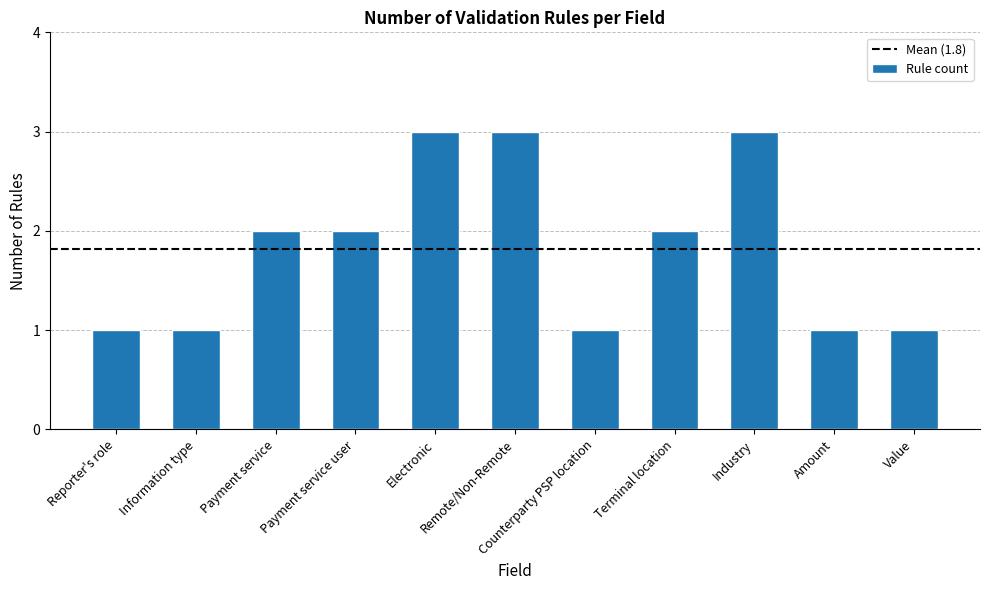

The value at Value is 1. True or false?

True